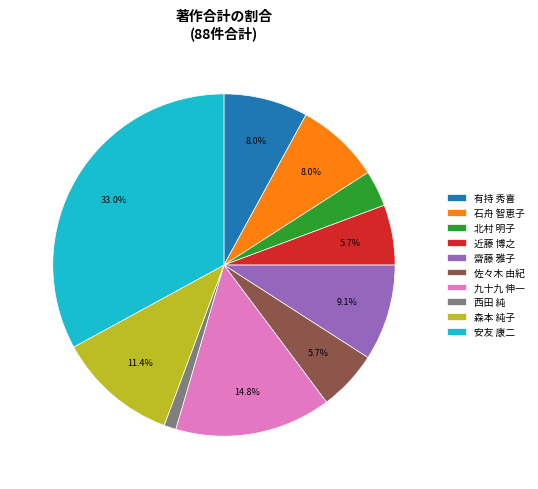

Which category has the biggest portion of the pie?

安友 康二